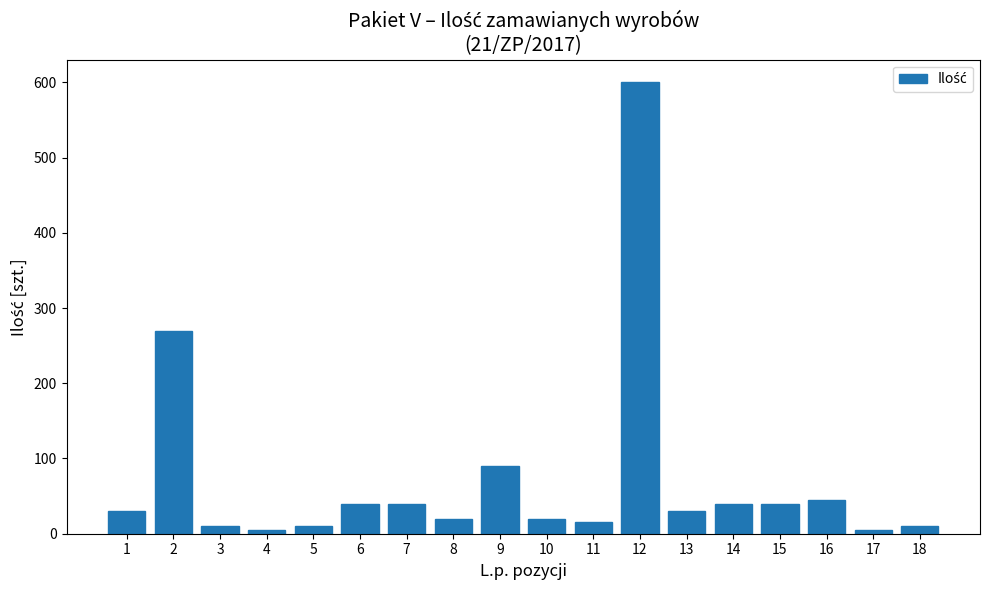

Reading left to right, list all the values displayed in this chart.

1=30	2=270	3=10	4=5	5=10	6=40	7=40	8=20	9=90	10=20	11=15	12=600	13=30	14=40	15=40	16=45	17=5	18=10